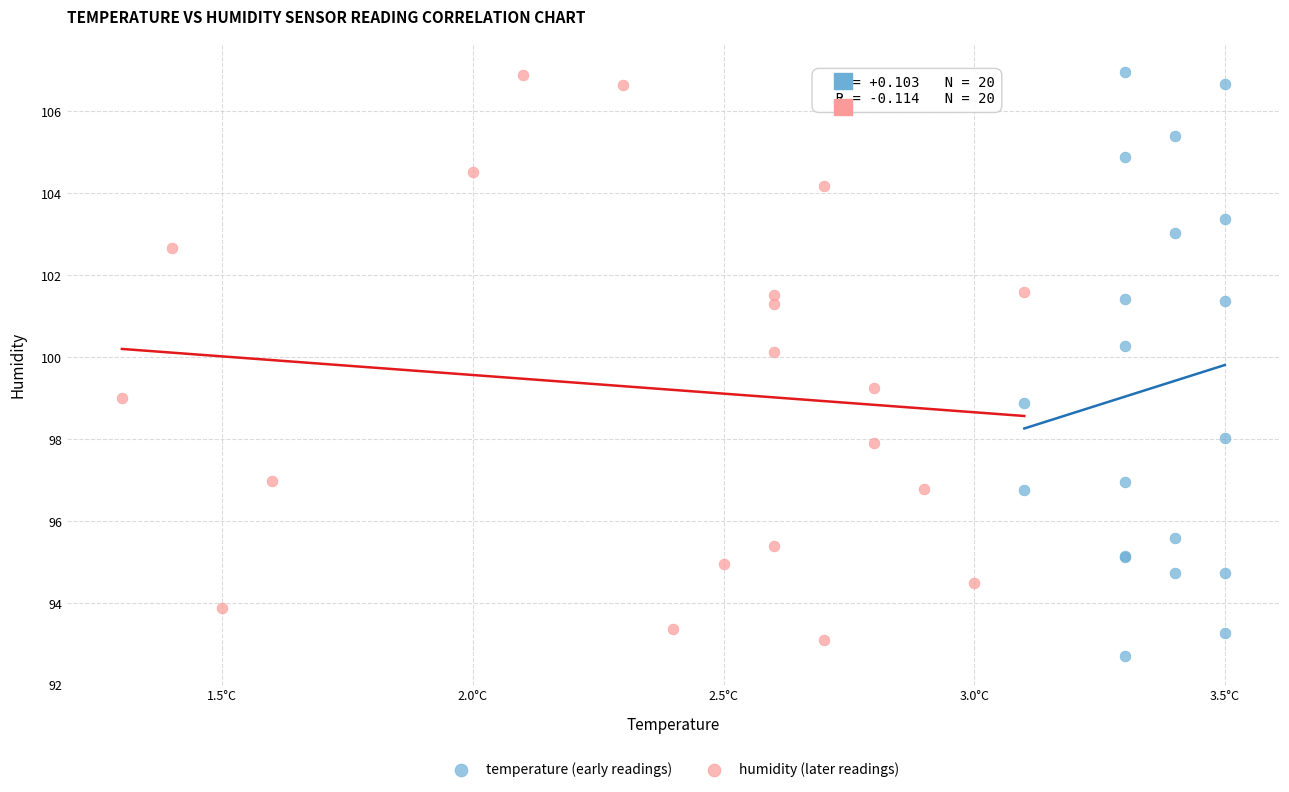

Which series has the largest Y range (max minus min)?

temperature (early readings)